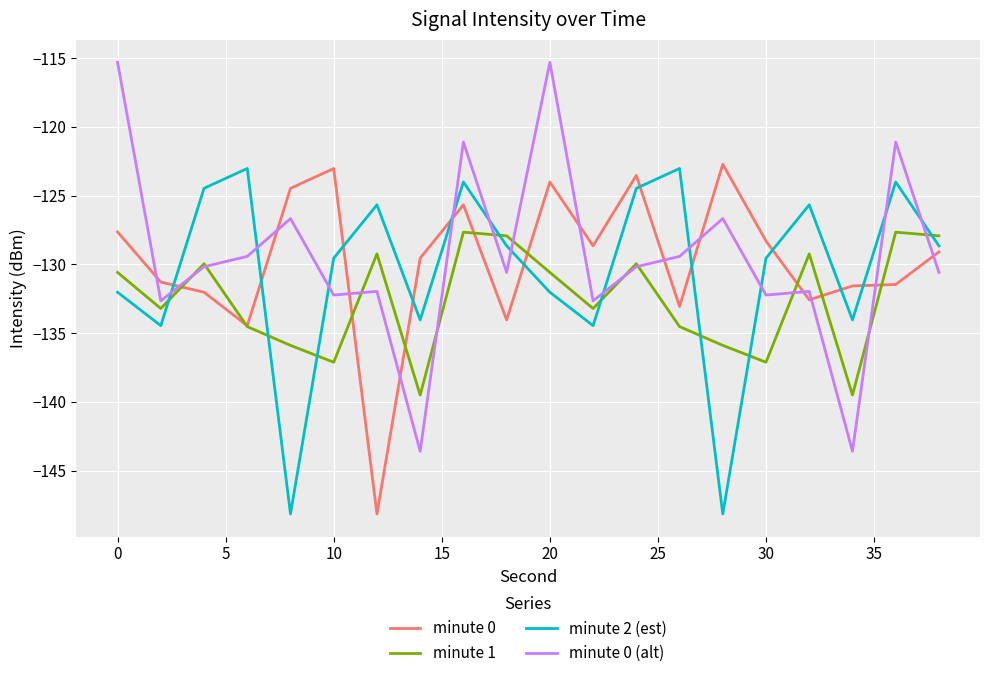

After their last crossing, which series has the higher values: minute 0 (alt) or minute 2 (est)?

minute 2 (est)